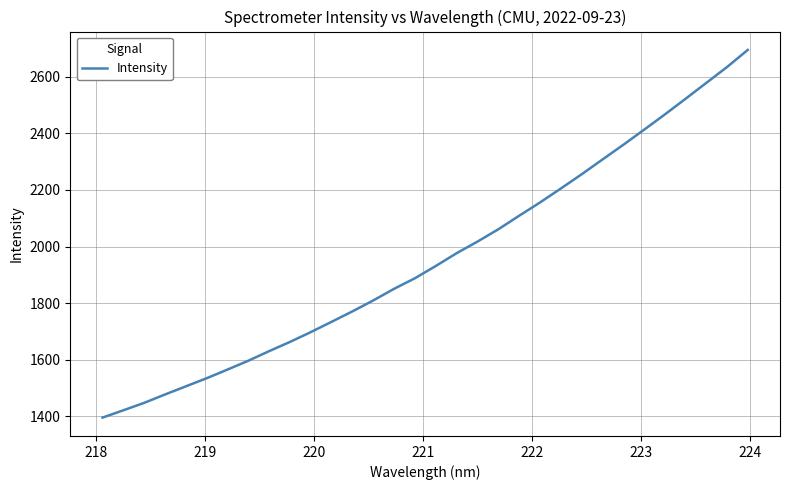

What is the minimum value shown in the chart?

1395.2